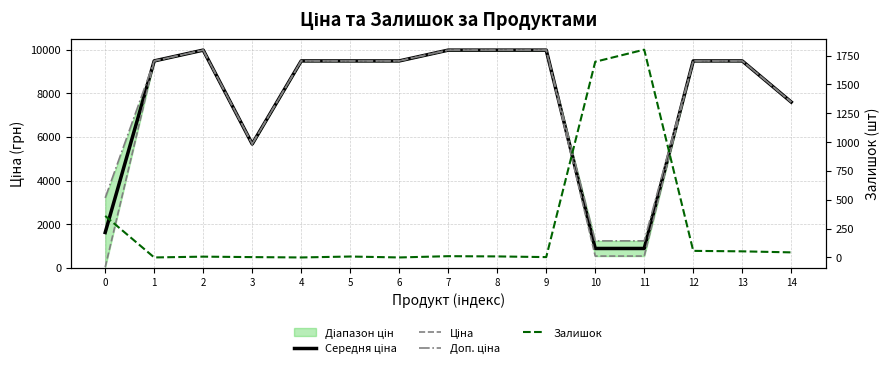

The value of Залишок at 4 is 781.4. True or false?

False